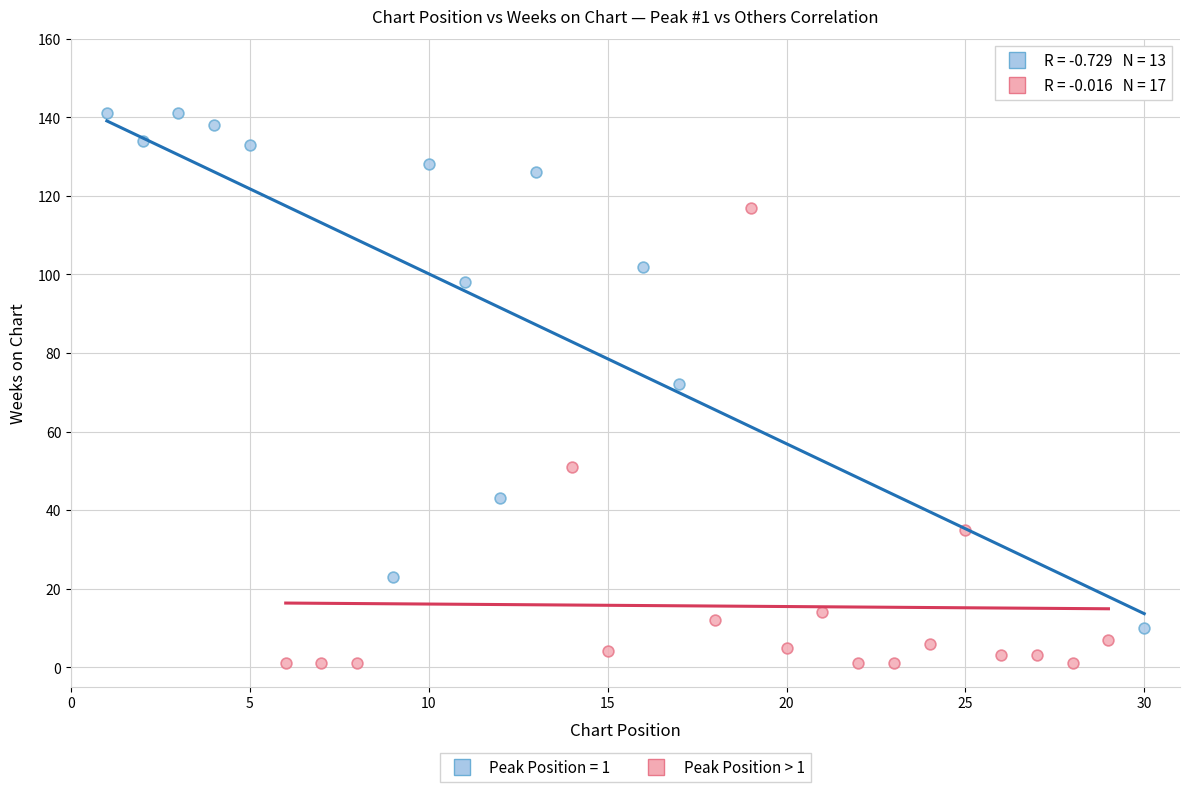

Which series reaches the maximum Y coordinate?

Peak Position = 1